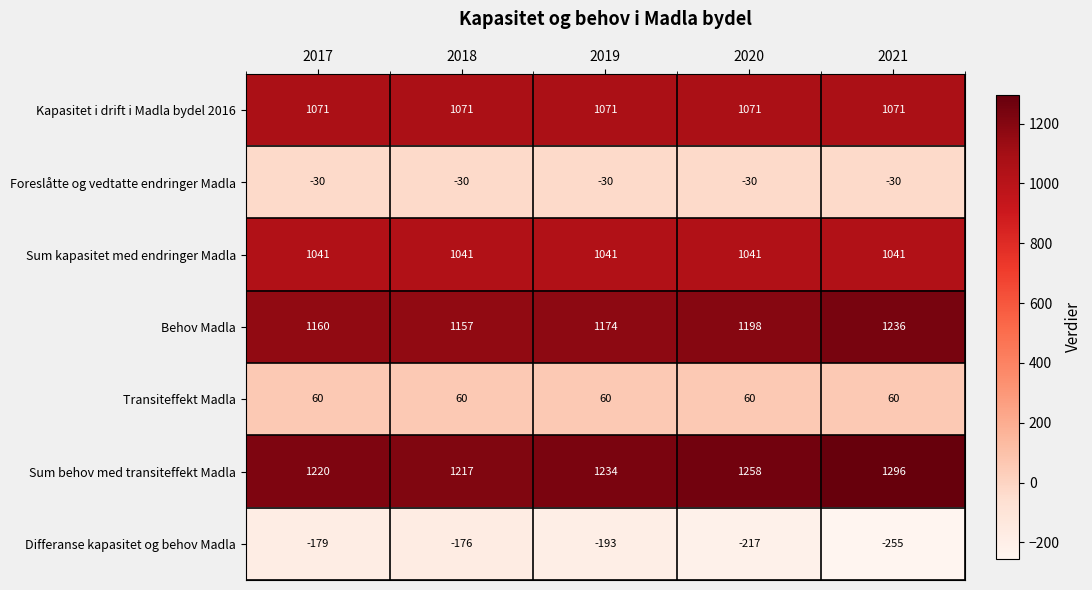

What is the sum of the Sum behov med transiteffekt Madla values at 2017 and 2021?

2516